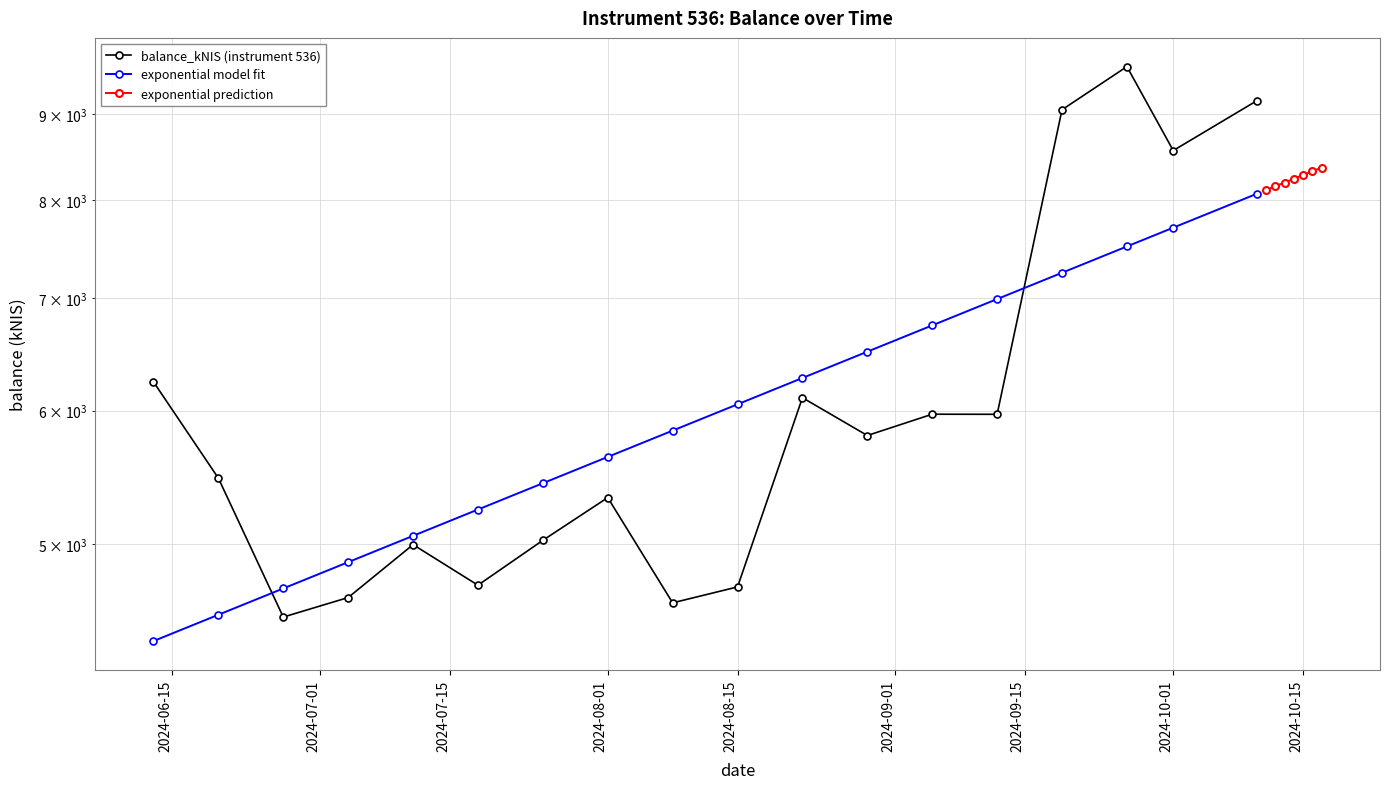

At which label does the data first exceed 5800?

2024-06-13